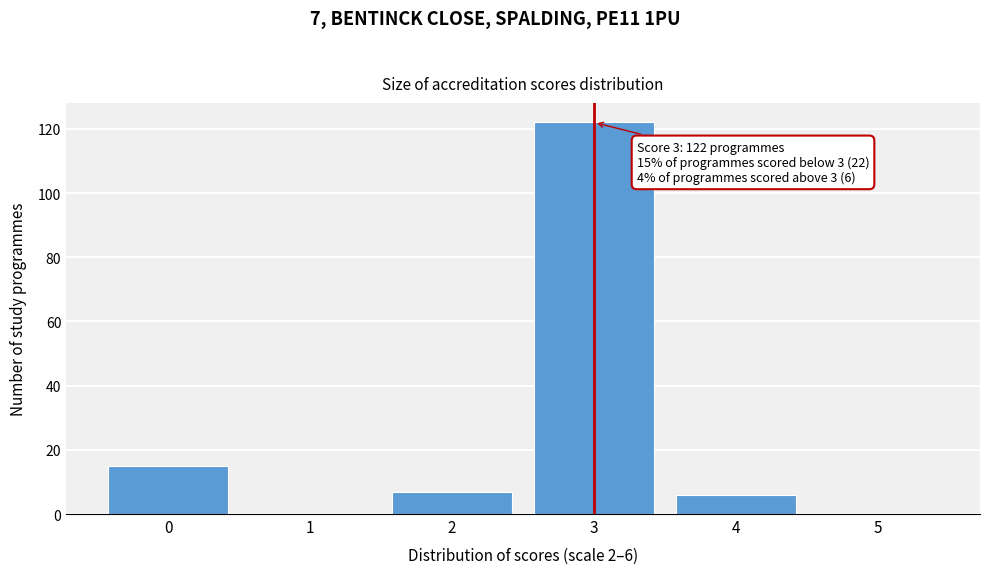

Reading left to right, transcribe all the data shown in this chart.

0=15	1=0	2=7	3=122	4=6	5=0